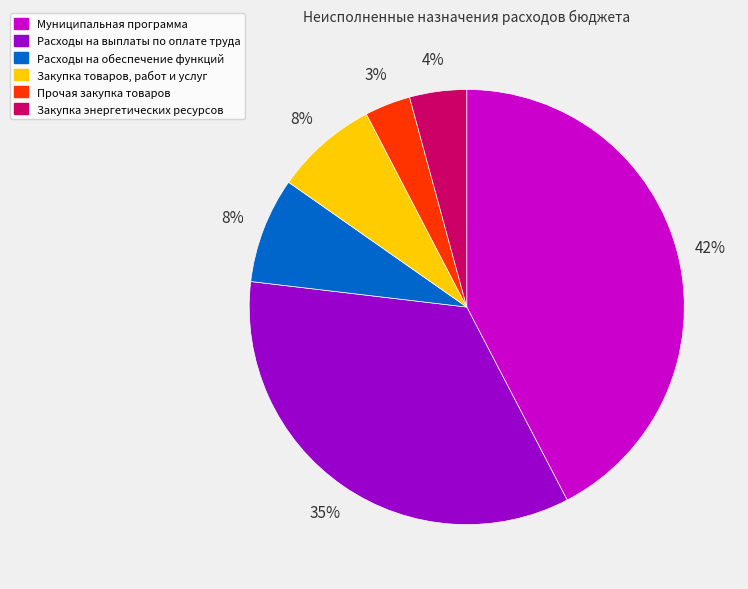

What percentage is the Расходы на выплаты по оплате труда slice, to the nearest percent?

35%